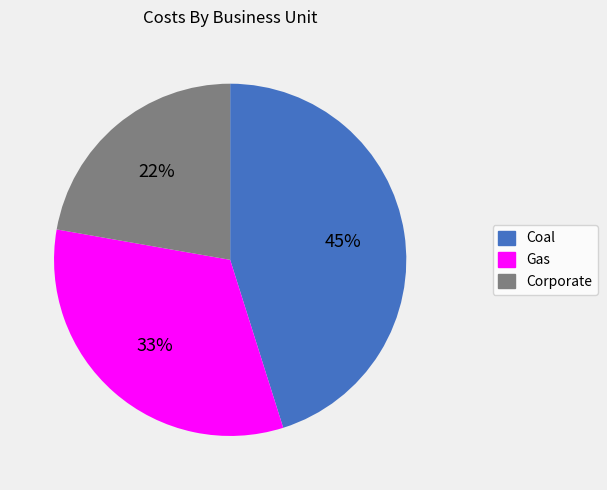

To the nearest percent, what is the combined percentage of Corporate and Coal?

67%